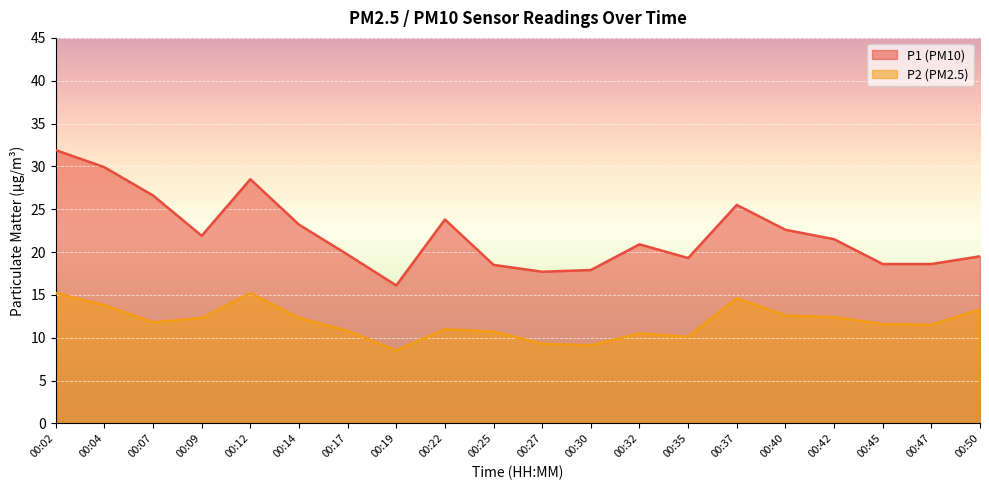

What is the difference between the P2 values at 00:12 and 00:40?

2.6